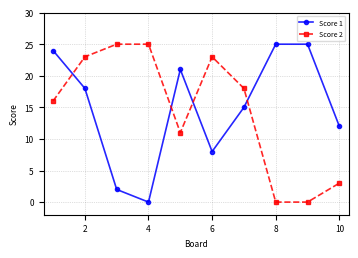

What is the highest value of the Score 1 series?

25